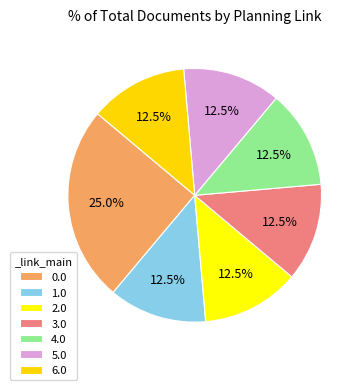

Count the number of slices in the pie.

7